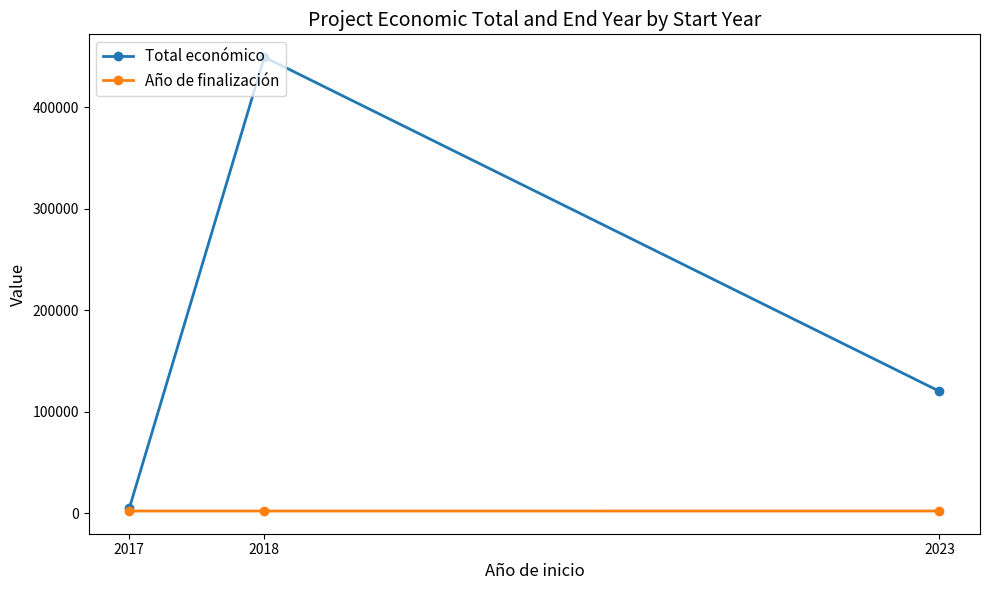

How many values in the Total económico series are below 120000?

1